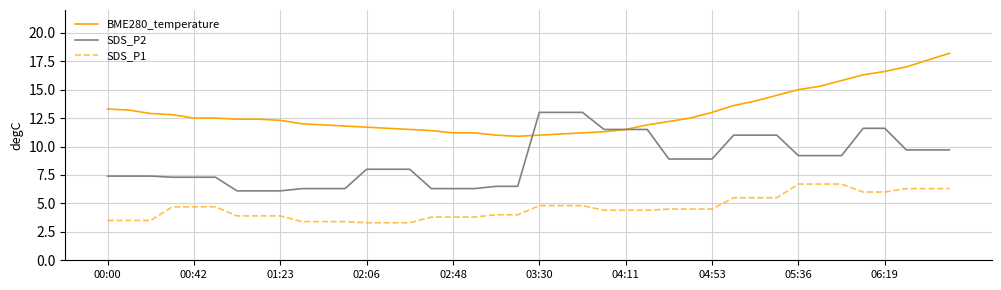

True or false: SDS_P1 and BME280_temperature intersect in this chart.

False